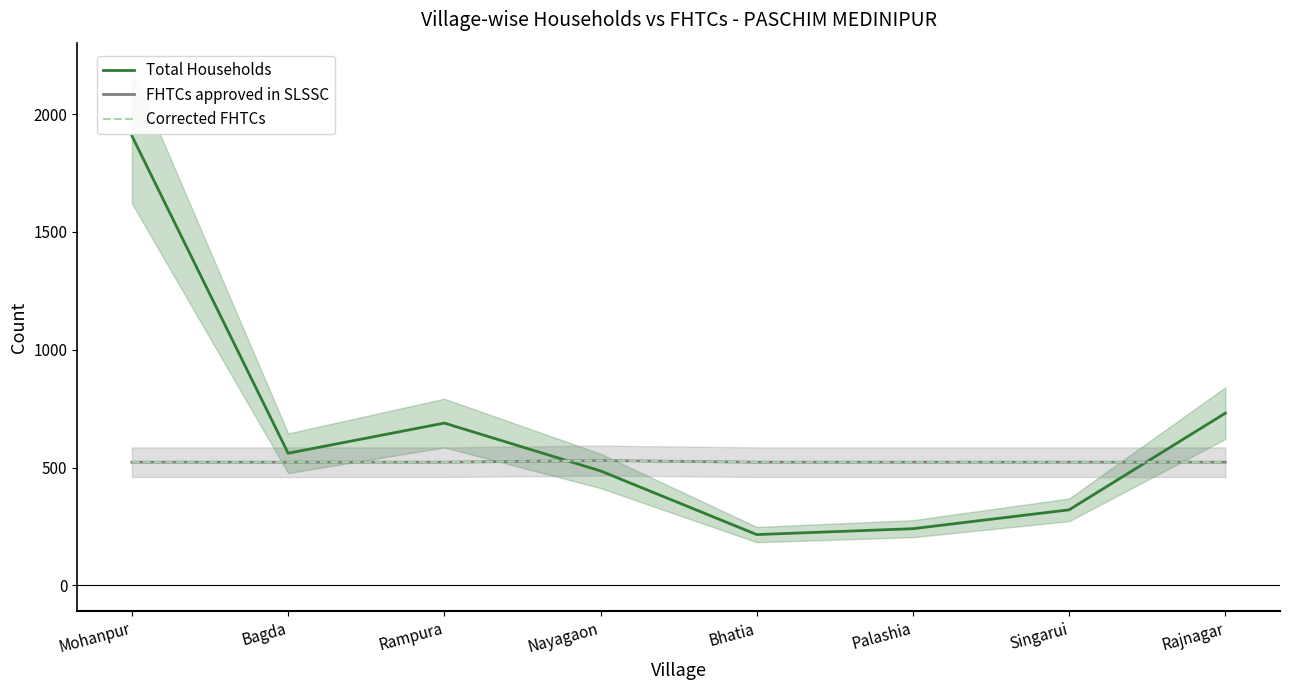

Between Nayagaon and Rajnagar, which series saw the biggest shift?

Total Households